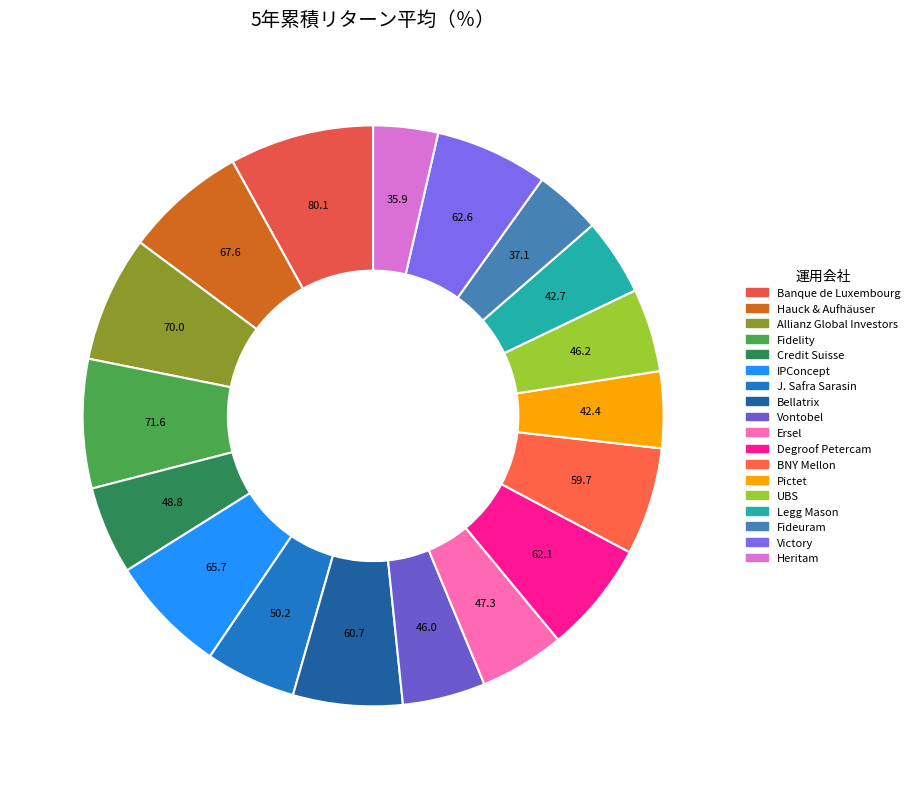

True or false: Fidelity accounts for 7% of the total.

True